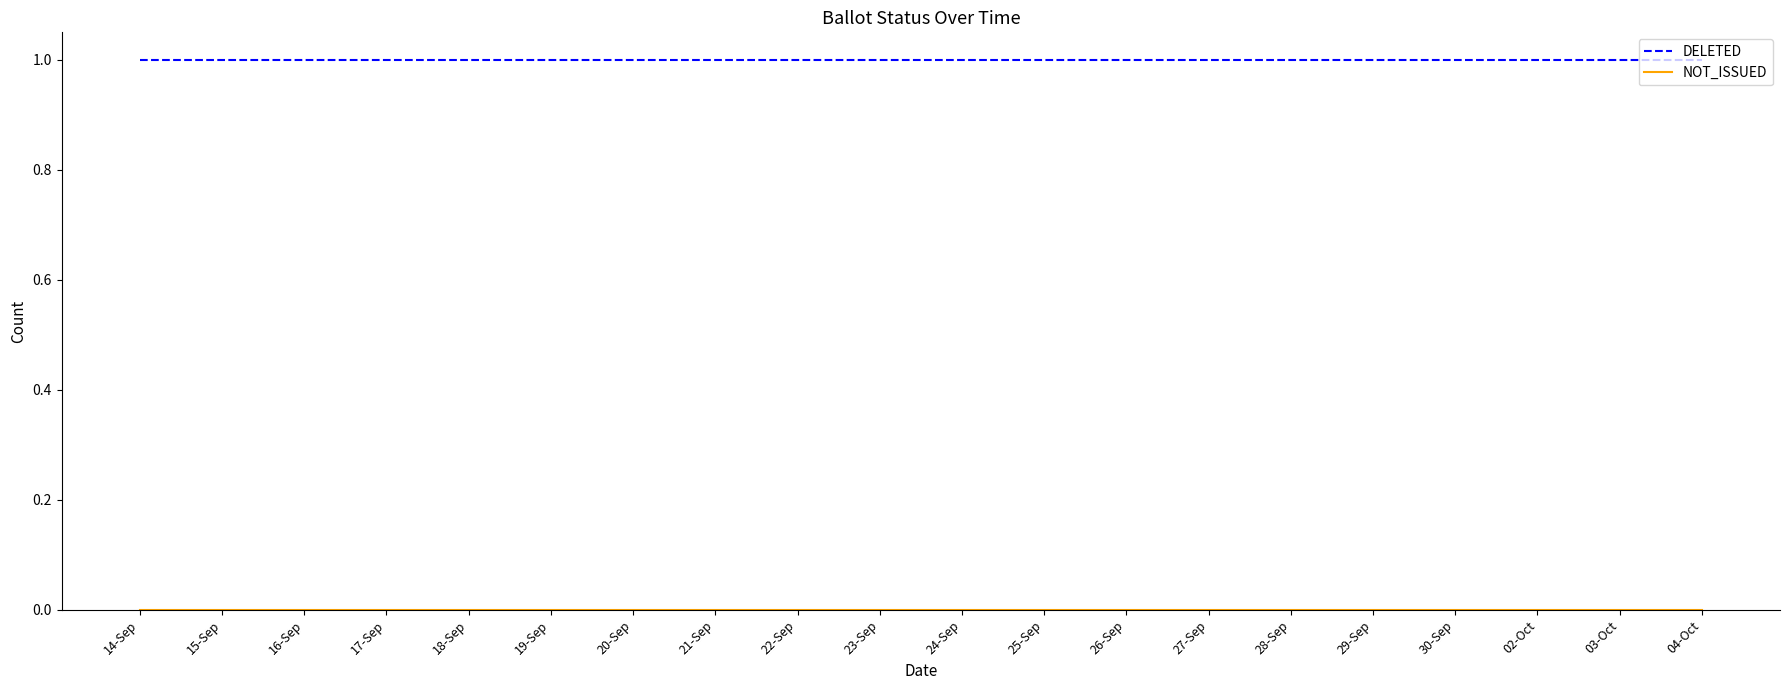

Does the chart display data point markers on the line(s)?

No